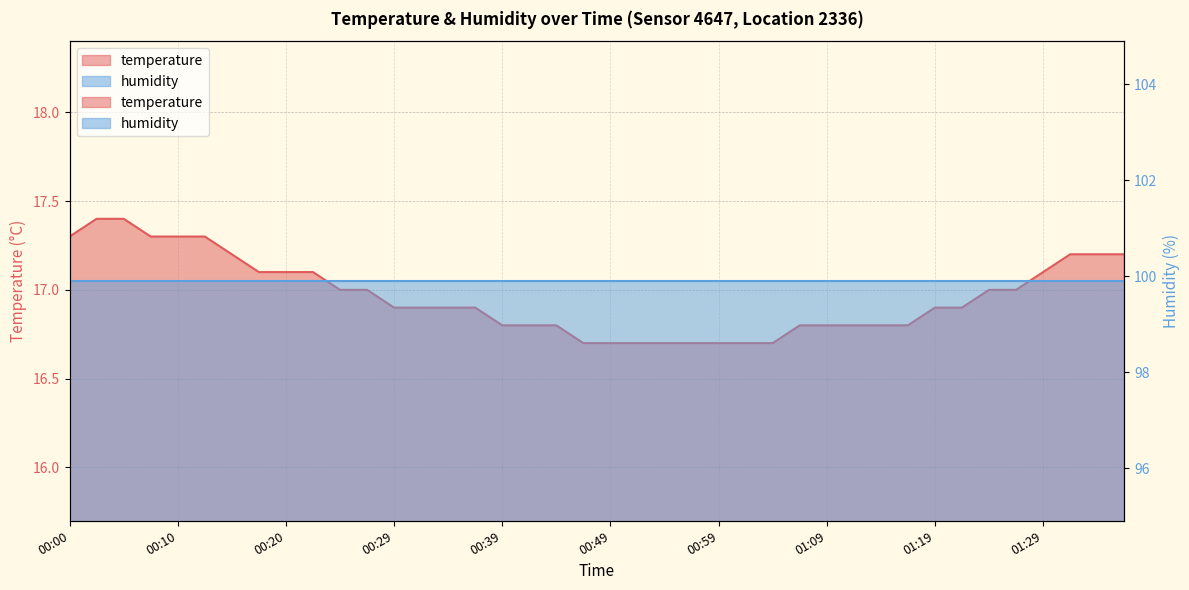

List the labels in order of value, largest first.

00:02, 00:05, 00:00, 00:07, 00:10, 00:12, 00:15, 01:31, 01:34, 01:36, 00:17, 00:20, 00:22, 01:29, 00:24, 00:27, 01:24, 01:26, 00:29, 00:32, 00:34, 00:37, 01:19, 01:21, 00:39, 00:42, 00:44, 01:06, 01:09, 01:11, 01:14, 01:16, 00:47, 00:49, 00:51, 00:54, 00:56, 00:59, 01:01, 01:04